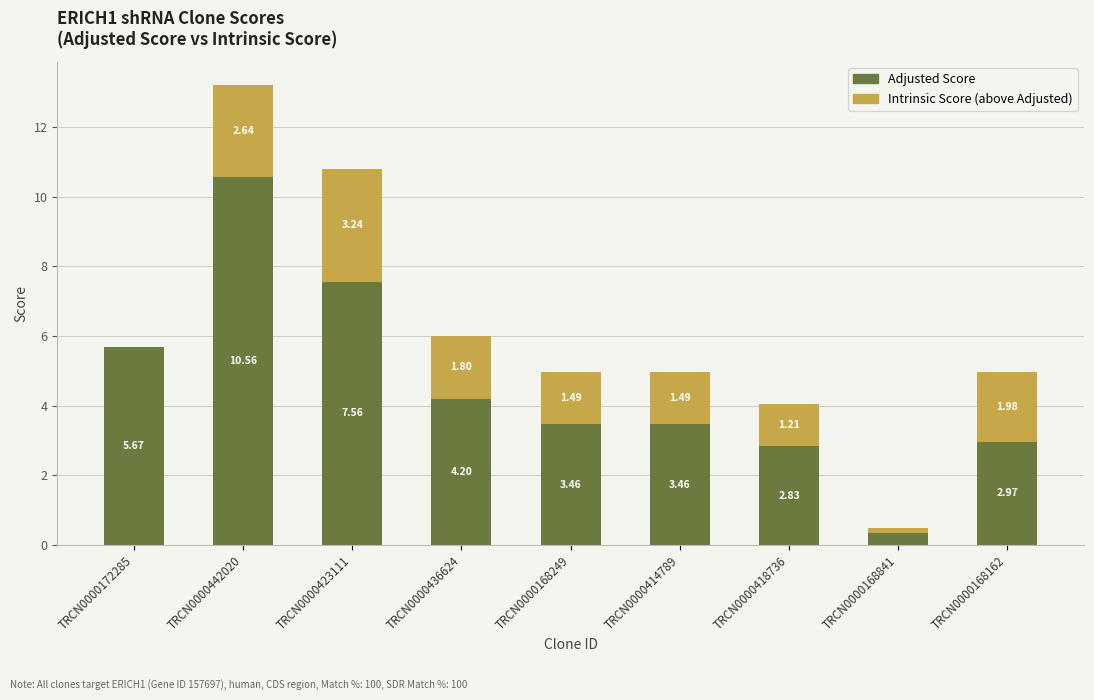

How many categories are shown in the chart?

9